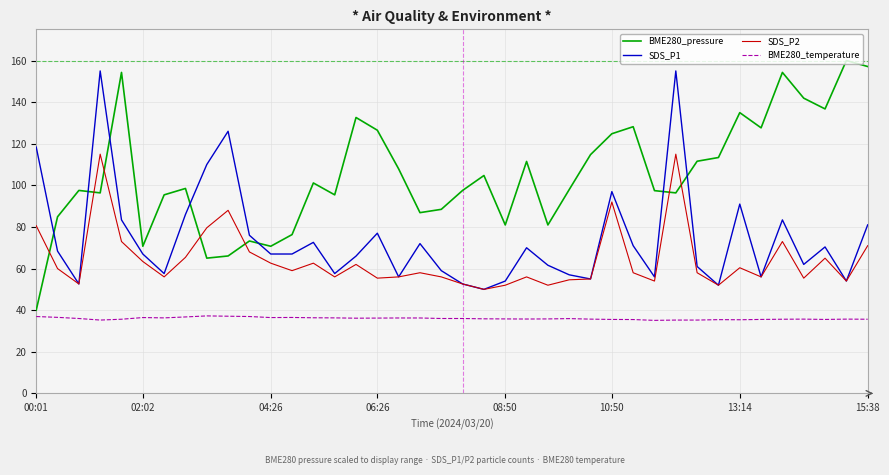

Which series has the largest range (max minus min)?

BME280_pressure